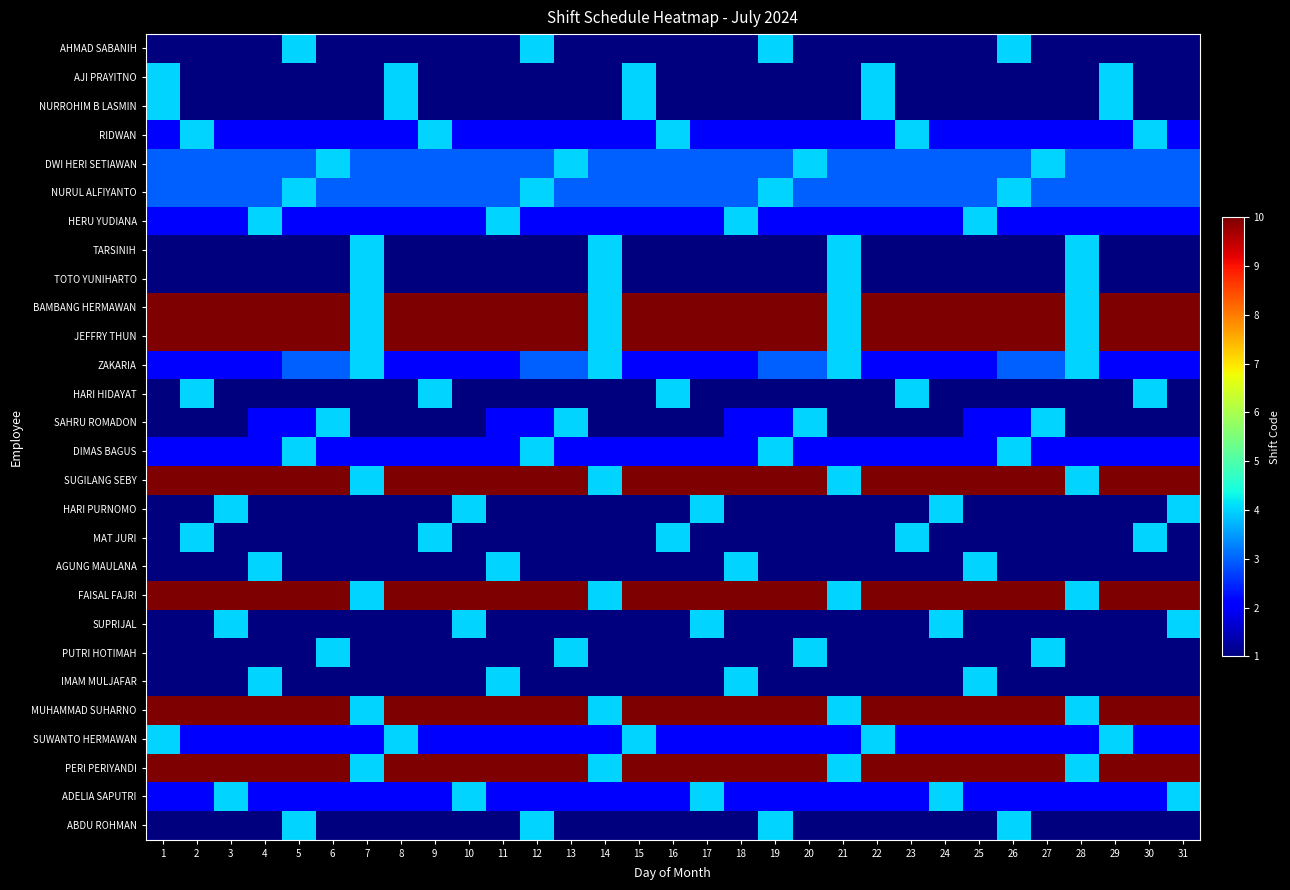

Which series has the widest spread of values?

BAMBANG HERMAWAN